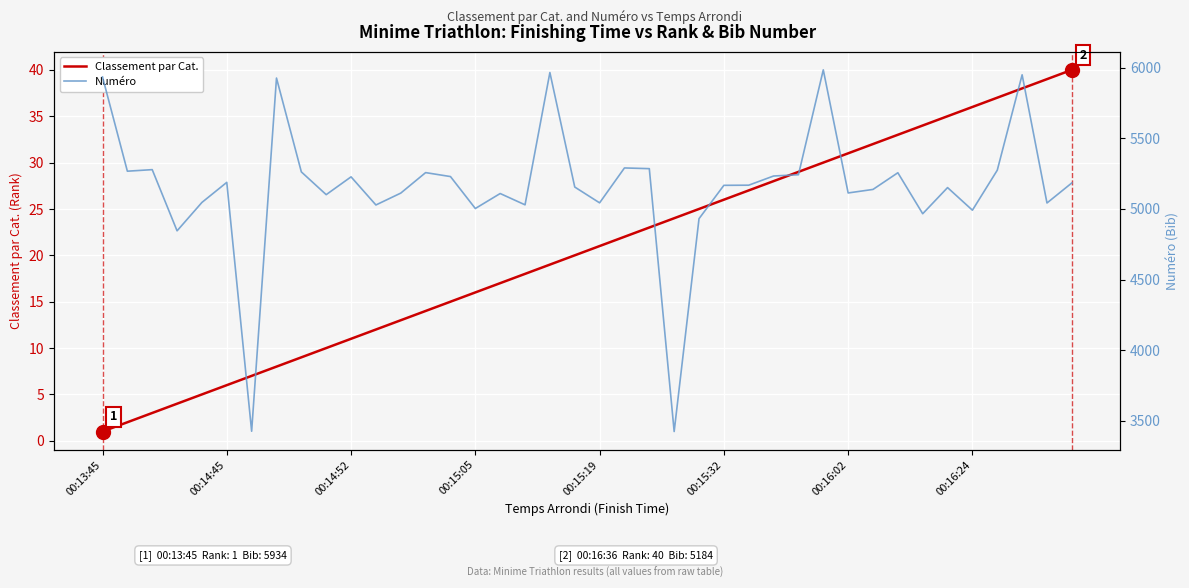

Reading left to right, list all the values displayed in this chart.

Classement par Cat.: 1	2	3	4	5	6	7	8	9	10	11	12	13	14	15	16	17	18	19	20	21	22	23	24	25	26	27	28	29	30	31	32	33	34	35	36	37	38	39	40
Numéro: 5934	5267	5278	4845	5046	5188	3427	5926	5262	5101	5227	5028	5112	5257	5229	5003	5109	5029	5965	5155	5043	5290	5285	3425	4931	5167	5168	5233	5242	5984	5113	5138	5256	4966	5151	4991	5274	5949	5042	5184